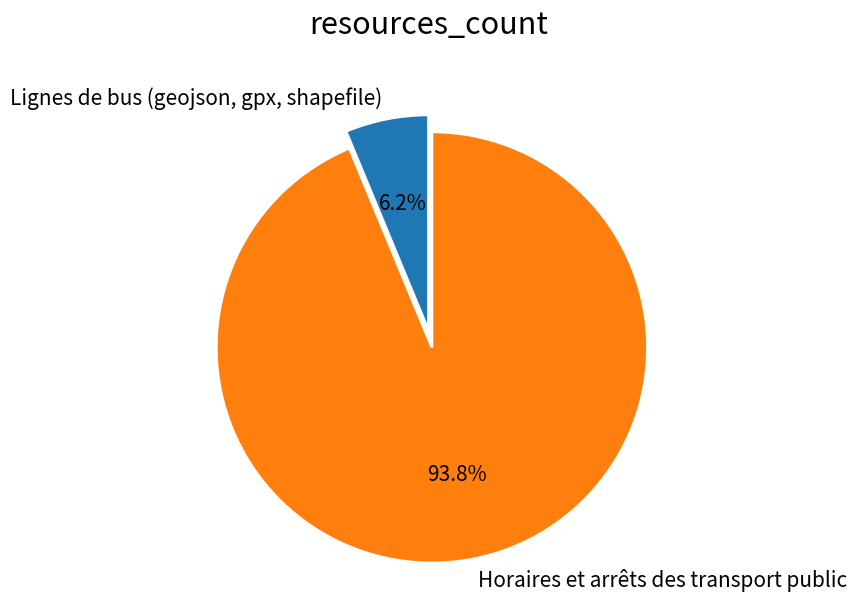

Does any single category account for the majority?

Yes